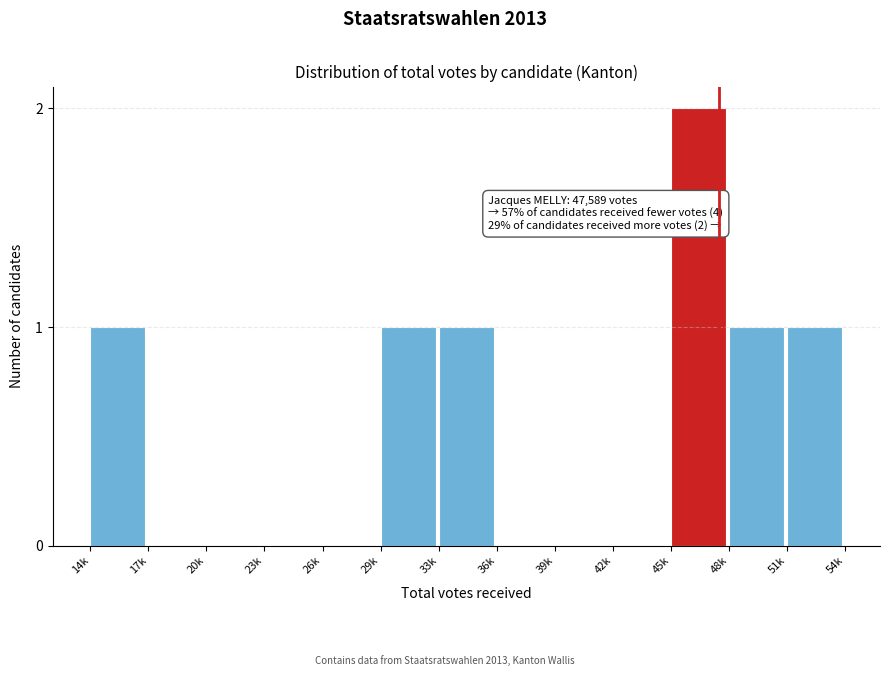

Reading left to right, what are all the values shown in this chart?

14k=1	17k=0	20k=0	23k=0	26k=0	29k=1	33k=1	36k=0	39k=0	42k=0	45k=2	48k=1	51k=1